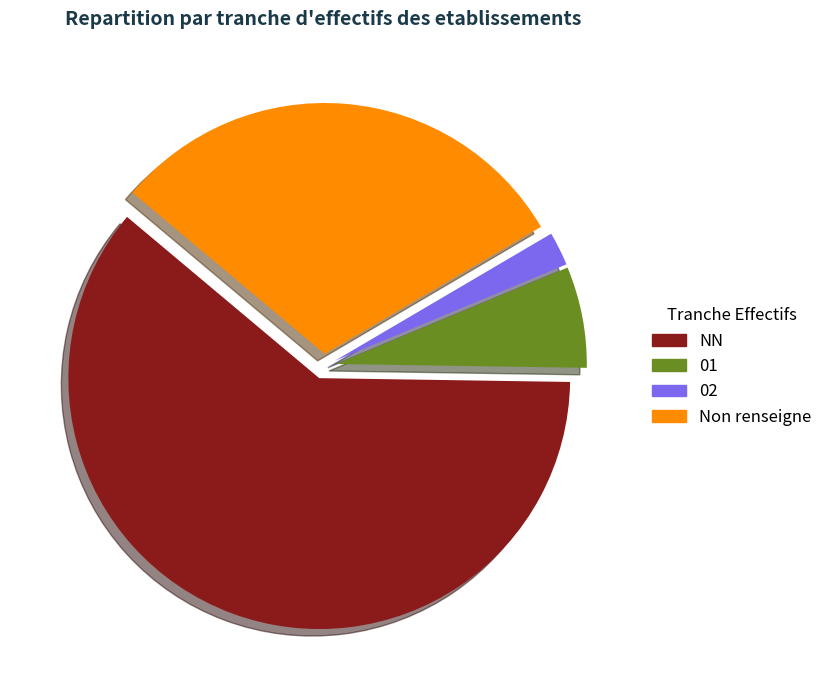

True or false: 02 accounts for 9% of the total.

False